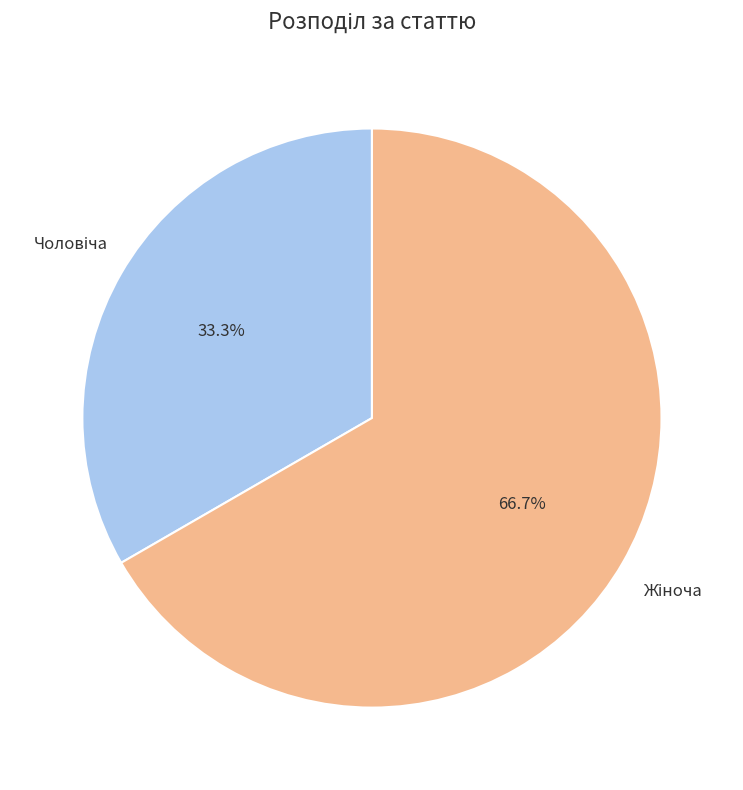

Is there a majority slice in this chart?

Yes